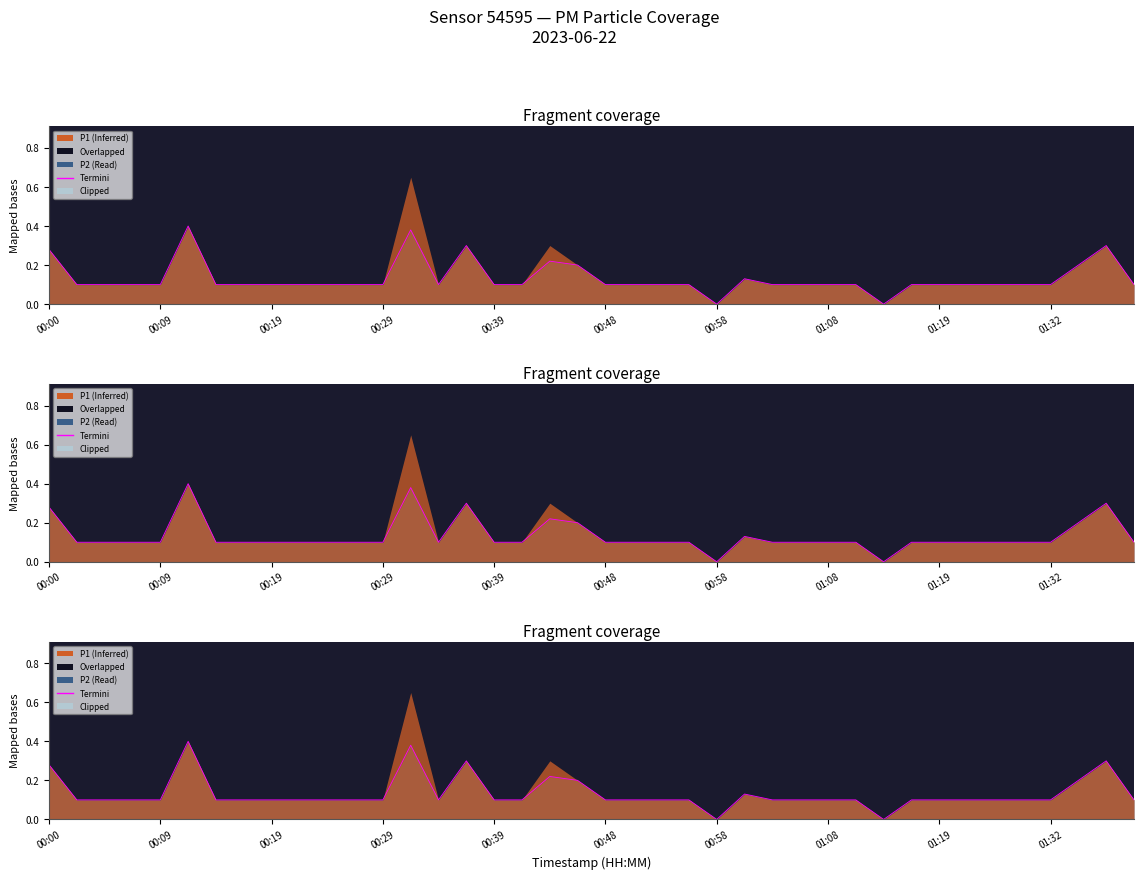

The chart shows a value of 0.7 at 00:48. True or false?

False